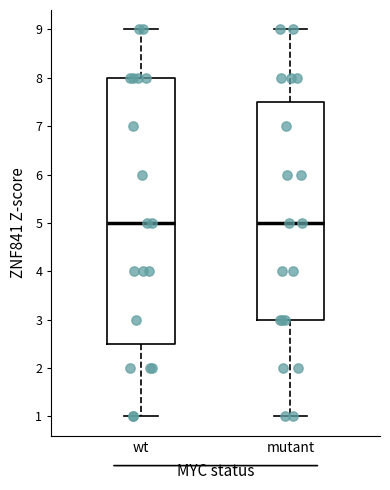

Comparing the boxes themselves (not the whiskers), which one is the tallest?

wt